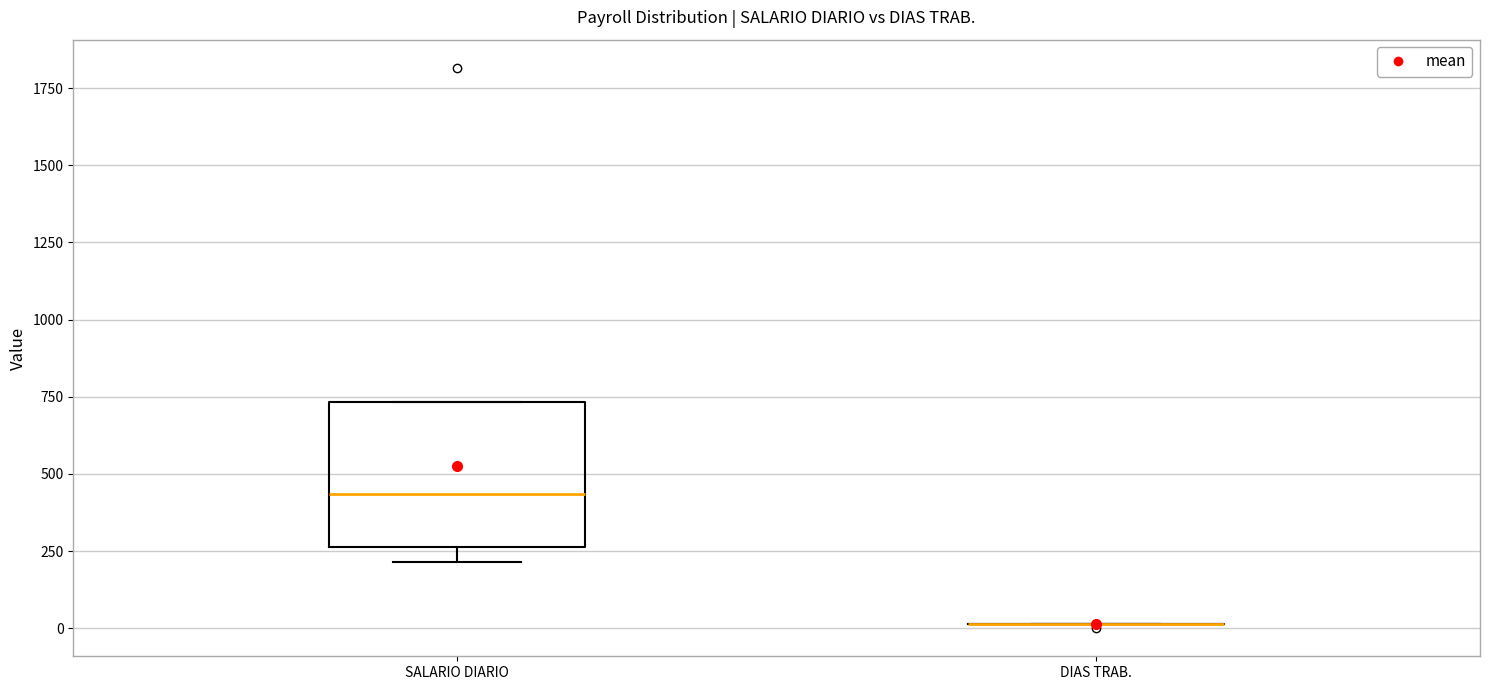

Where is the lower edge of the box for SALARIO DIARIO on the y-axis? The values are not printed on the chart, so give them approximately, as read against the axis.

250